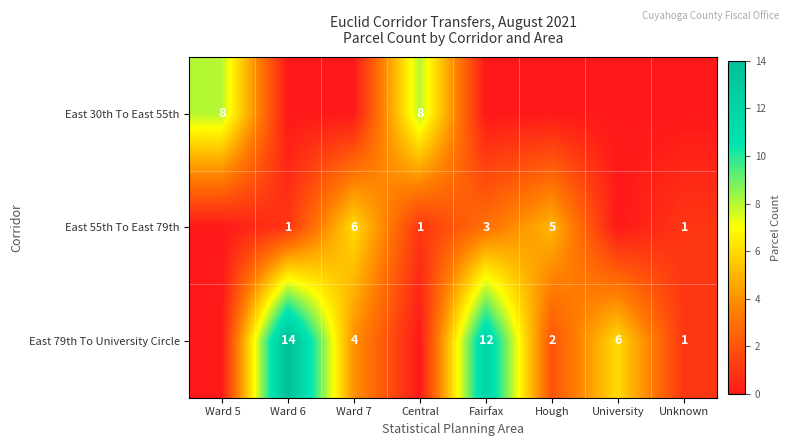

What is the sum of the East 79th To University Circle values at Hough and Fairfax?

14